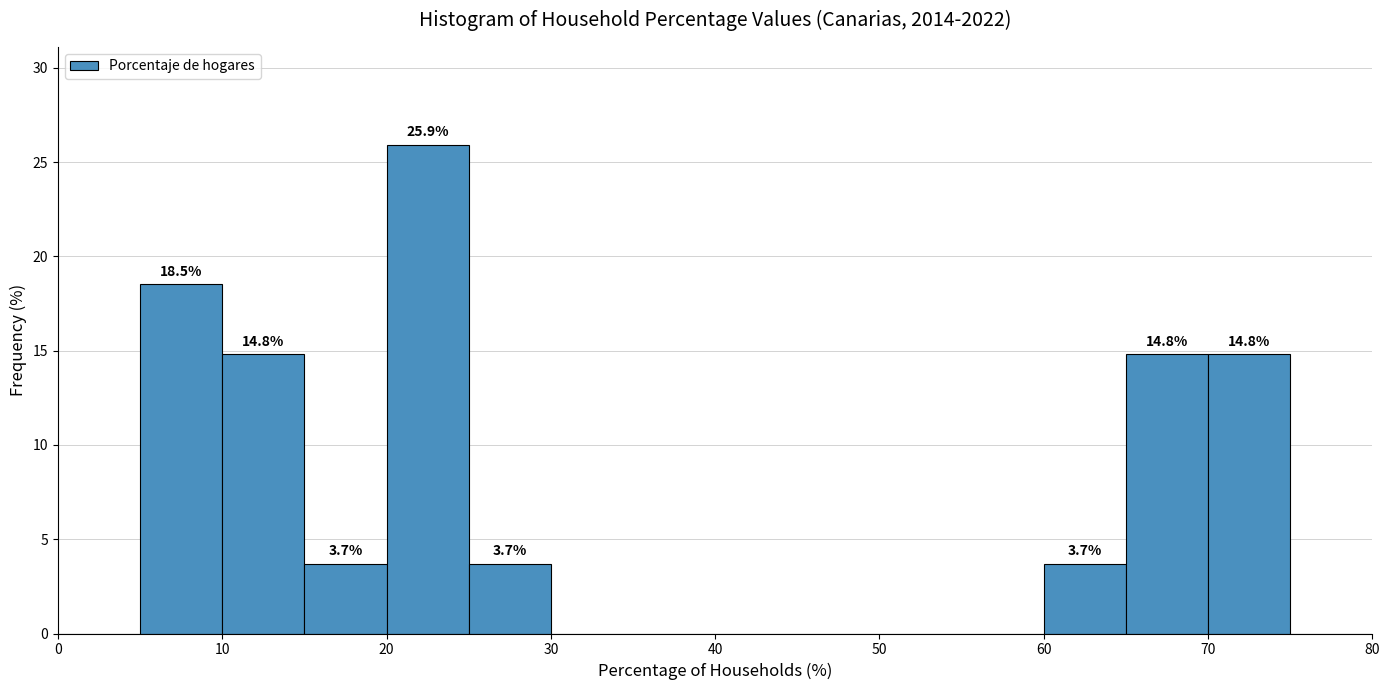

Which range on the x-axis has the tallest bar?

20 to 25